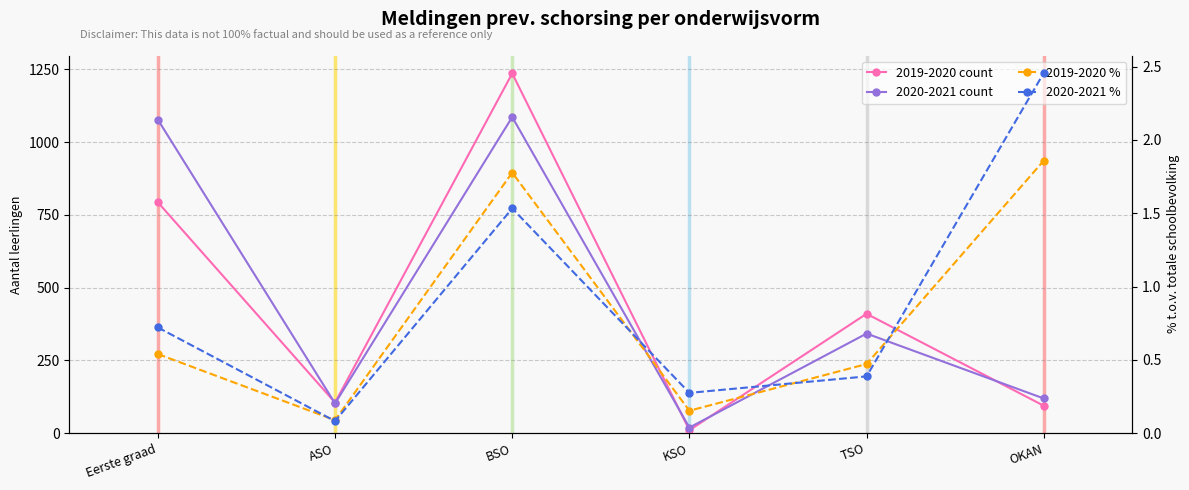

True or false: 2020-2021 % and 2019-2020 count intersect in this chart.

False